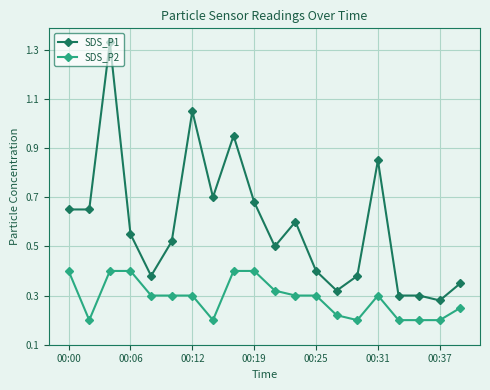

Which series has the largest total across all categories?

SDS_P1